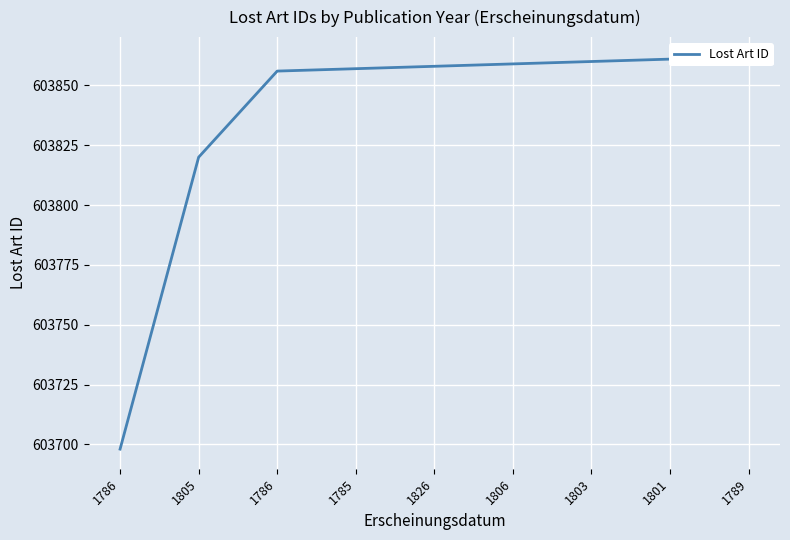

Reading left to right, extract all data points from this chart.

603698	603820	603856	603857	603858	603859	603860	603861	603862